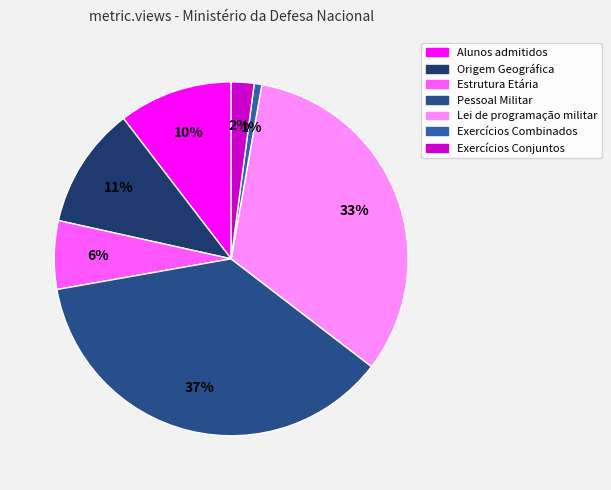

Does Lei de programação militar account for over 50% of the chart?

No